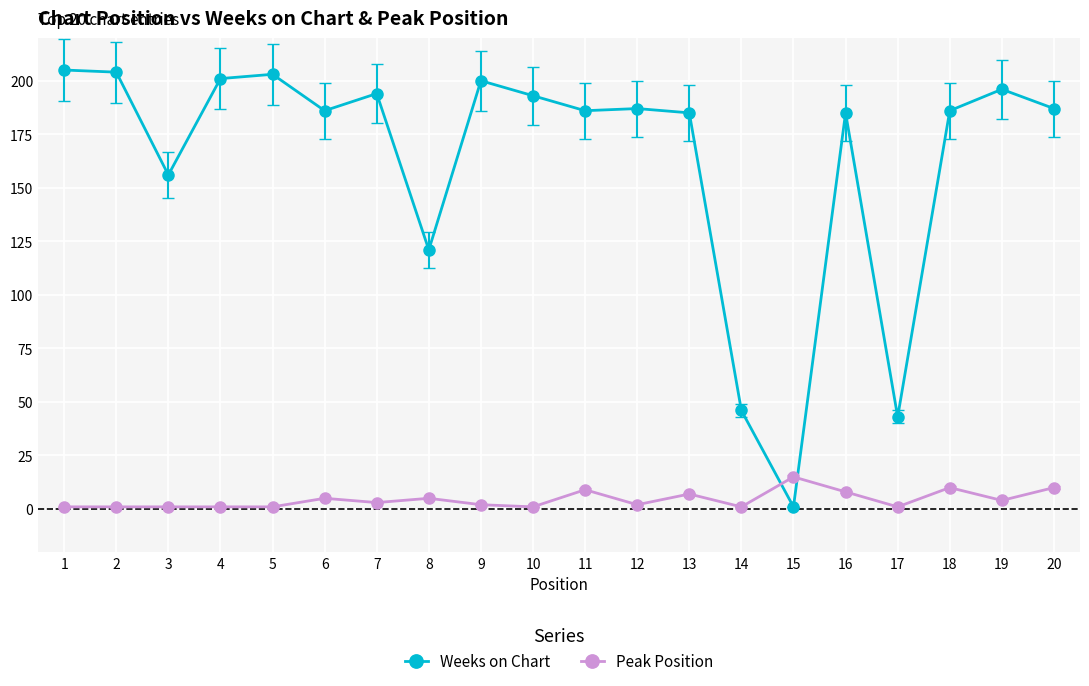

Which series has the widest spread of values?

Weeks on Chart